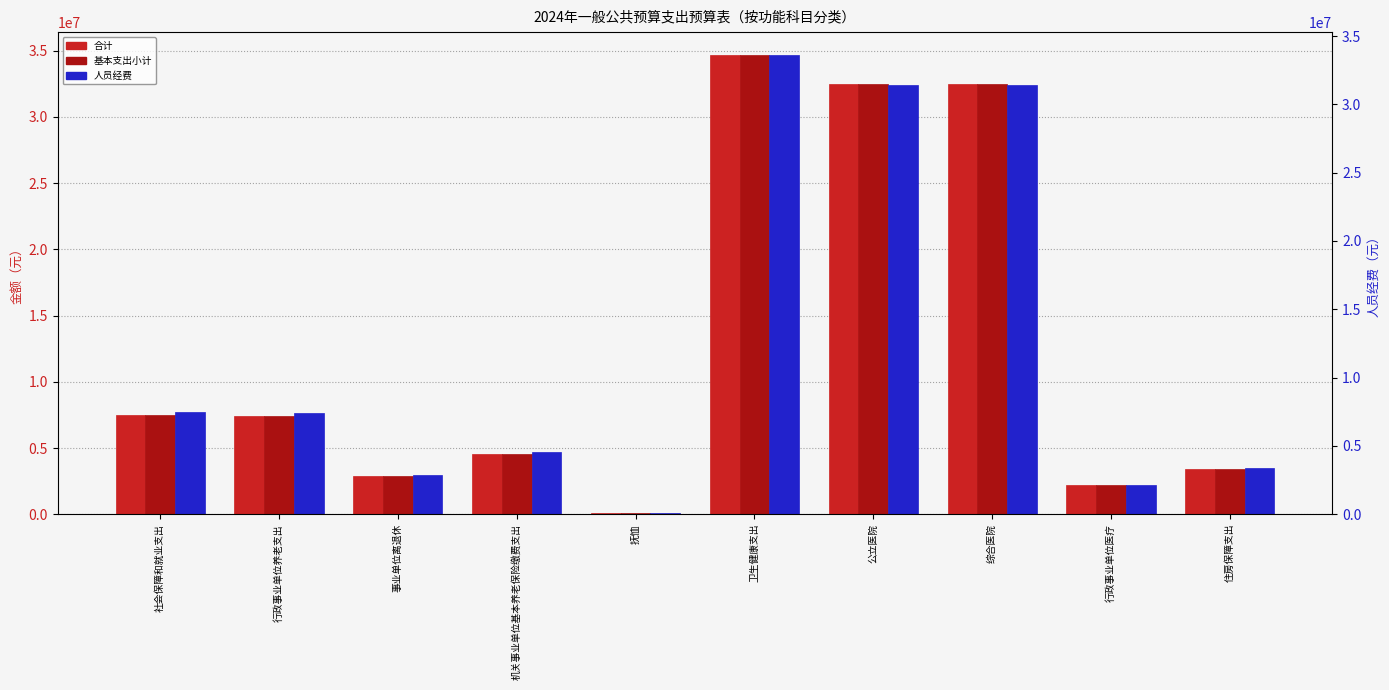

Which has a higher value, 抚恤 or 机关事业单位基本养老保险缴费支出?

机关事业单位基本养老保险缴费支出